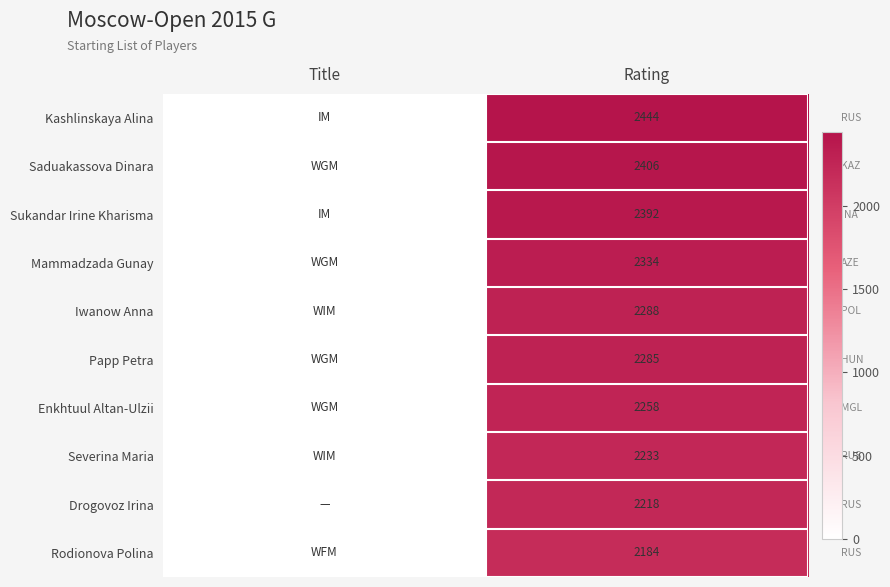

What is the maximum value shown in the chart?

2444